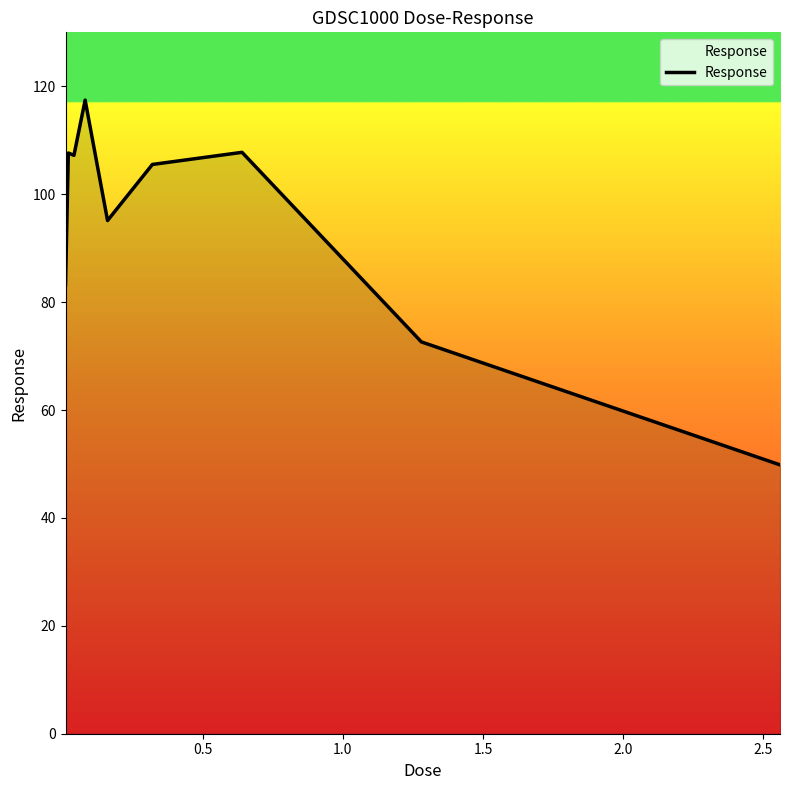

What is the smallest value displayed?

49.8